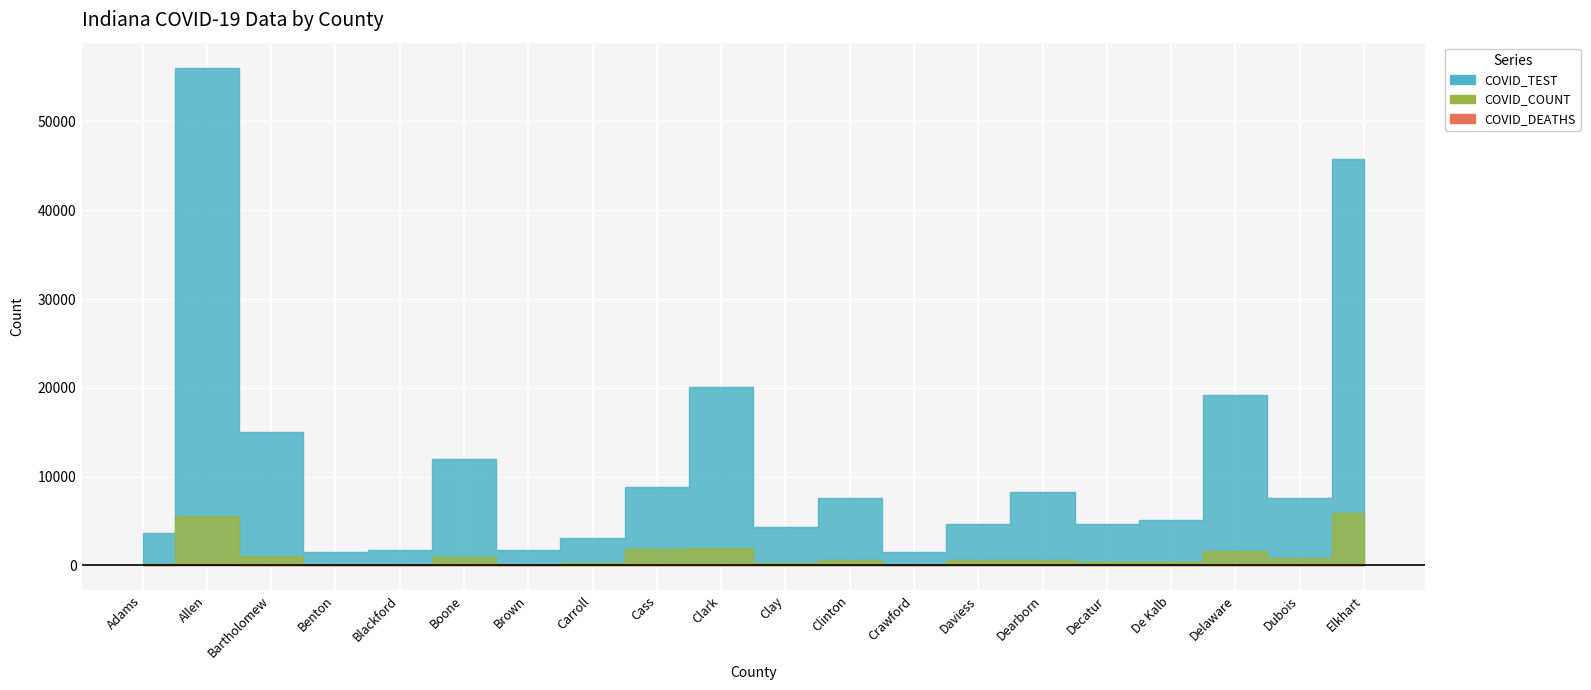

True or false: COVID_COUNT has a value of 364 at Adams.

False